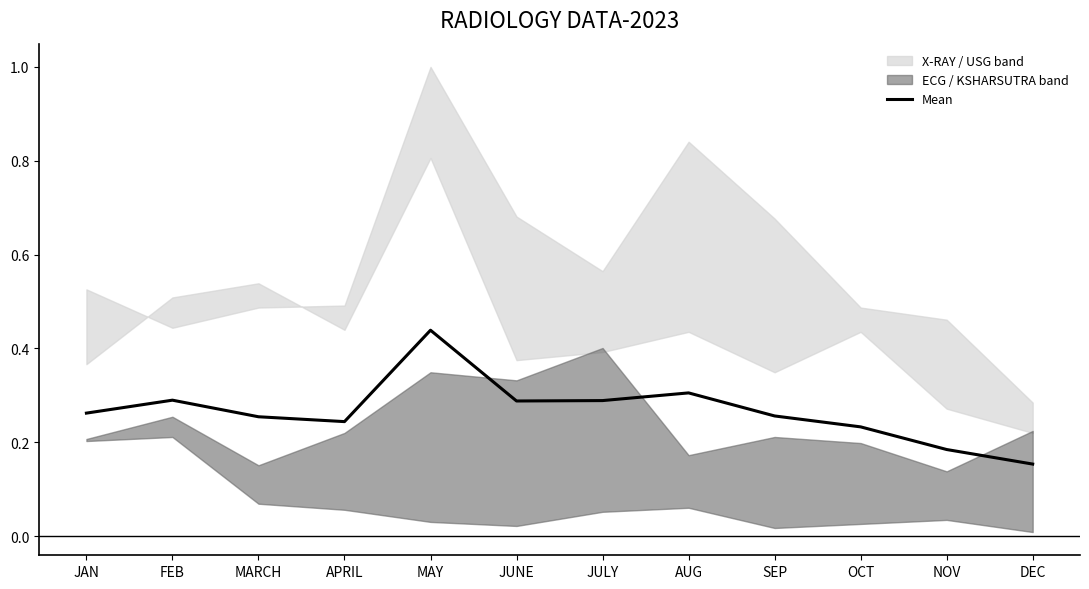

At which category does the chart reach its minimum across all series?

DEC